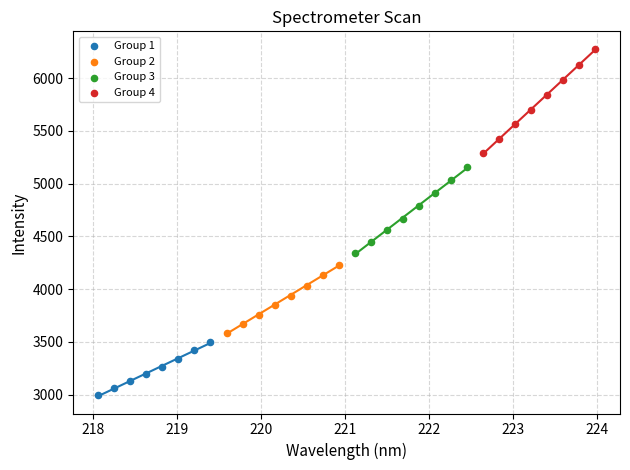

Which series reaches the maximum Y coordinate?

Group 4